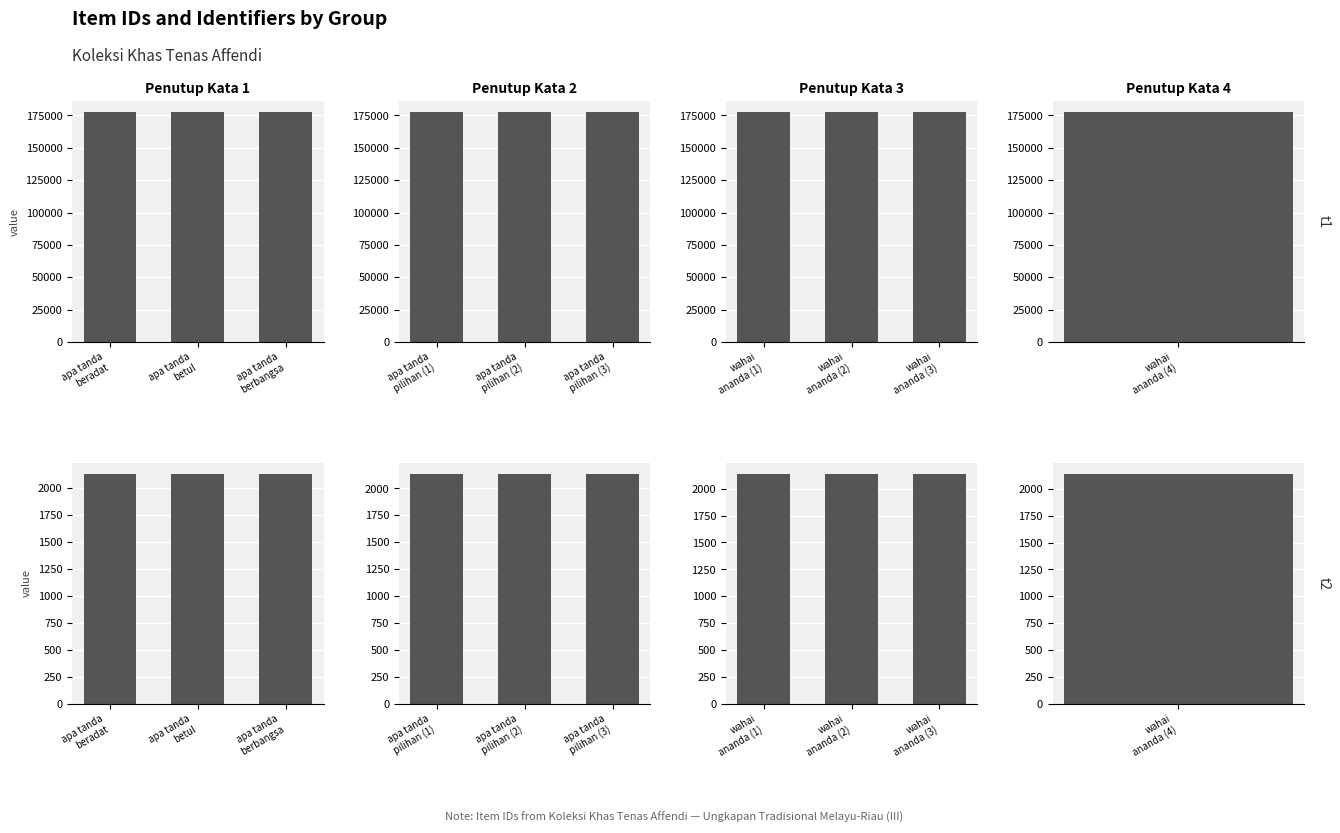

The value of Penutup Kata 1 at apa tanda
berbangsa is 3136. True or false?

False